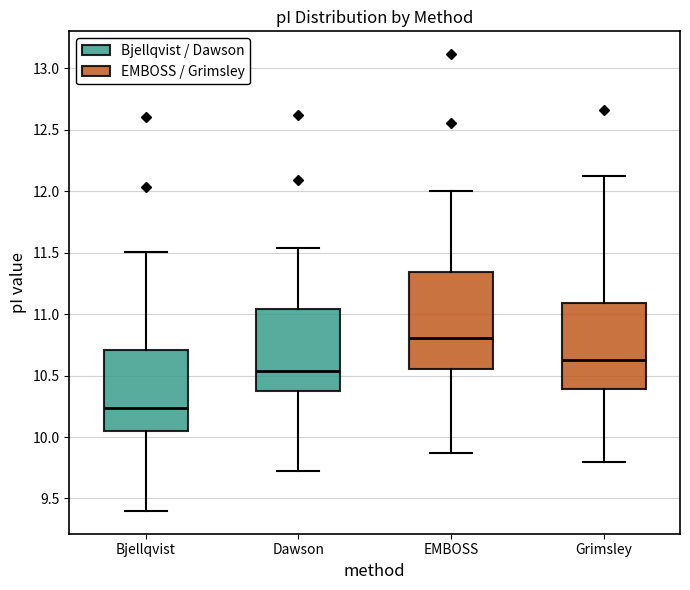

Where is the lower edge of the box for Grimsley on the y-axis? The values are not printed on the chart, so give them approximately, as read against the axis.

10.40